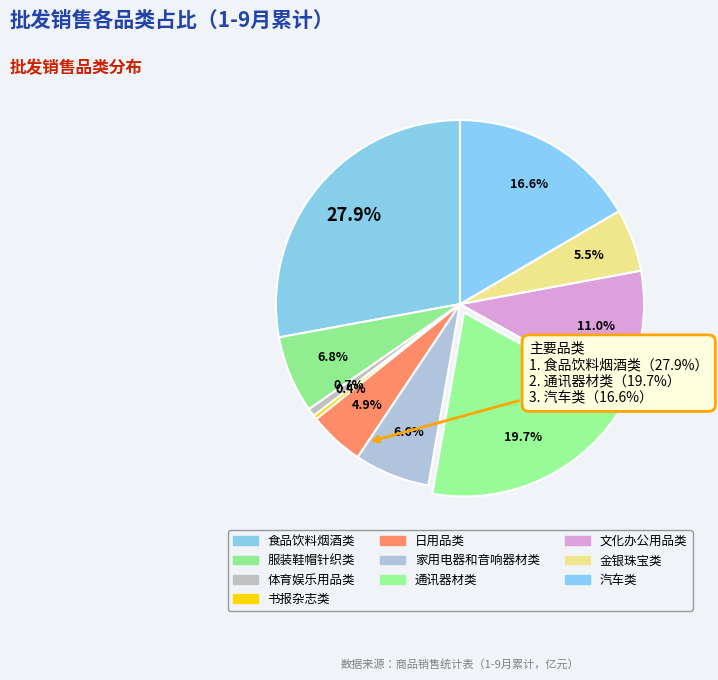

Approximately how many times larger is the value at 汽车类 compared to 金银珠宝类?

3.0